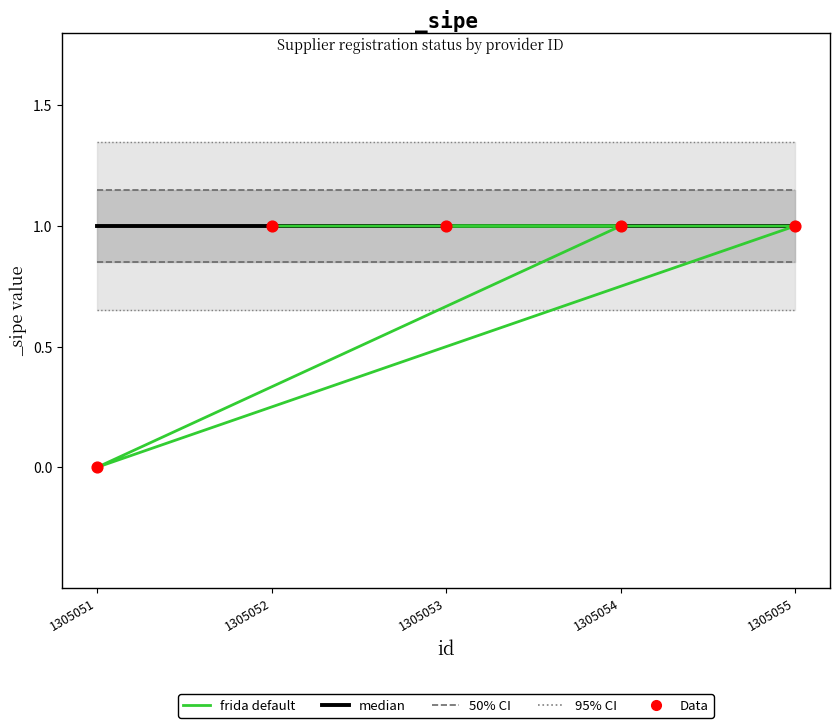

What is the change in value from 1305052 to 1305051?

-1